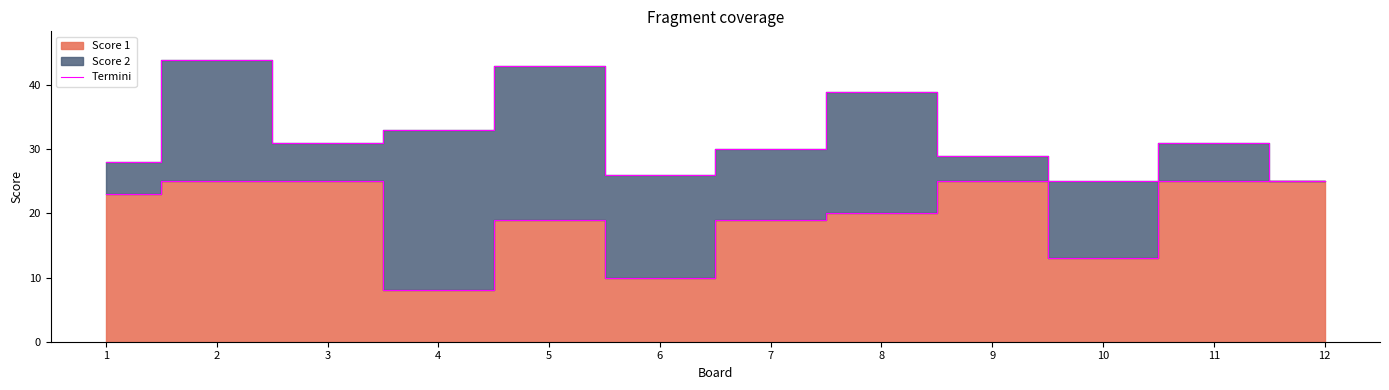

What is the ratio of the value at 7 to the value at 9?

0.8